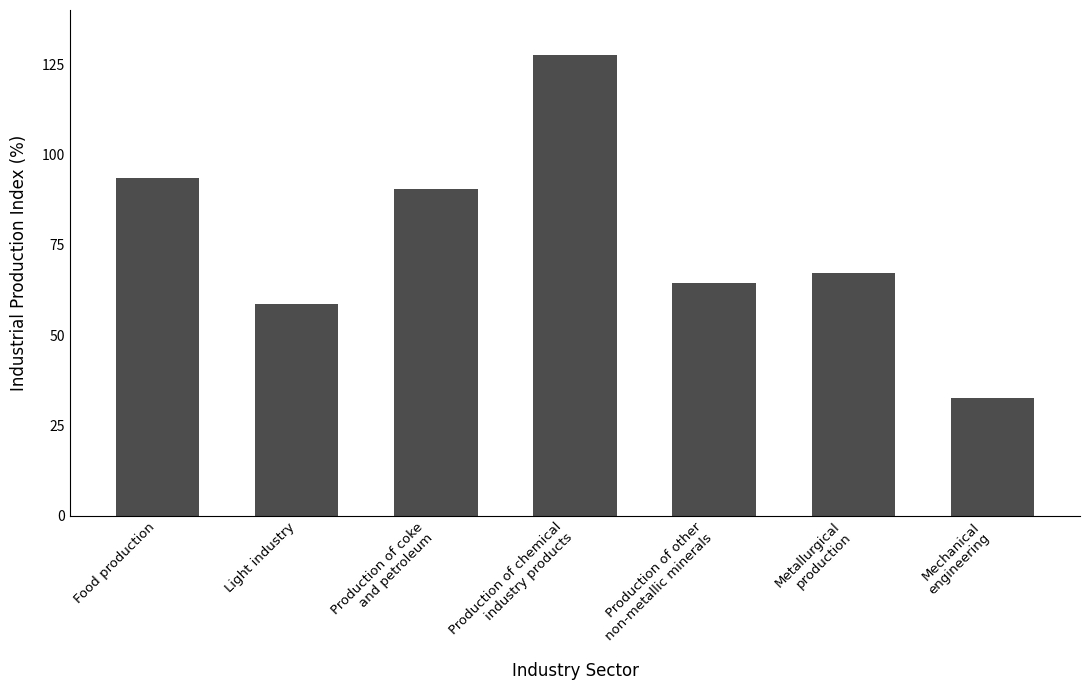

What is the label of the 5th bar from the left?

Production of other
non-metallic minerals